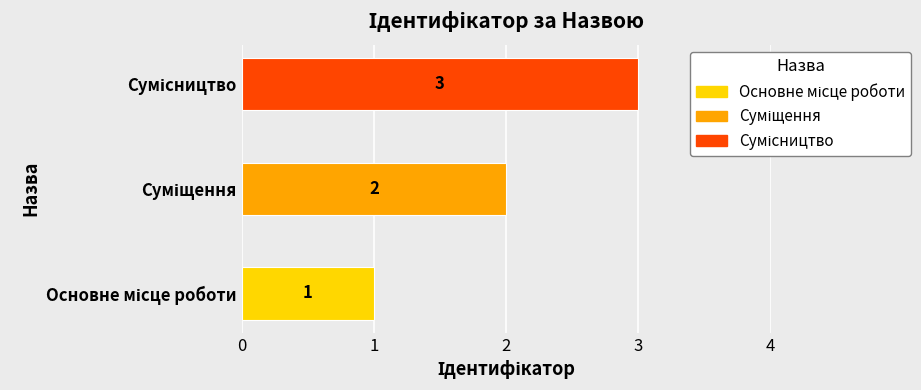

What is the label of the 1st bar from the left?

Основне місце роботи